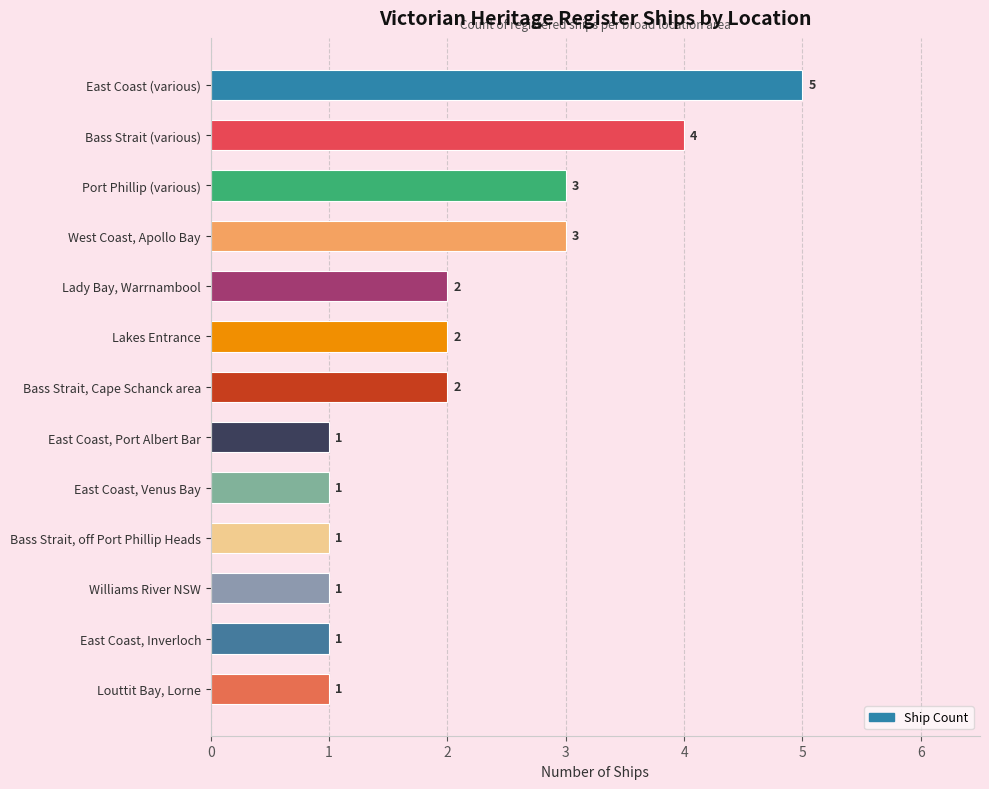

What is the change in value from East Coast (various) to Bass Strait, off Port Phillip Heads?

-4